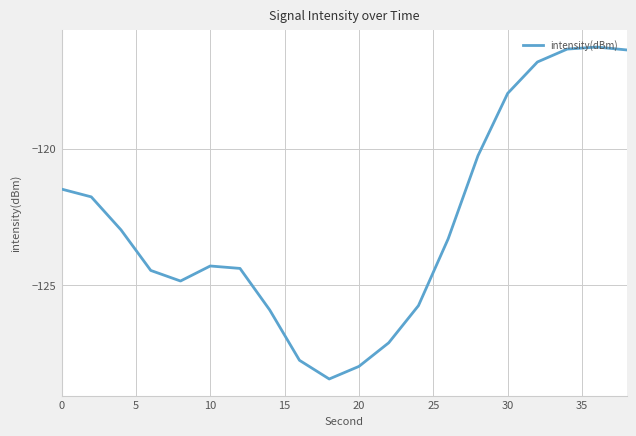

What is the difference between the maximum and minimum values?

12.2